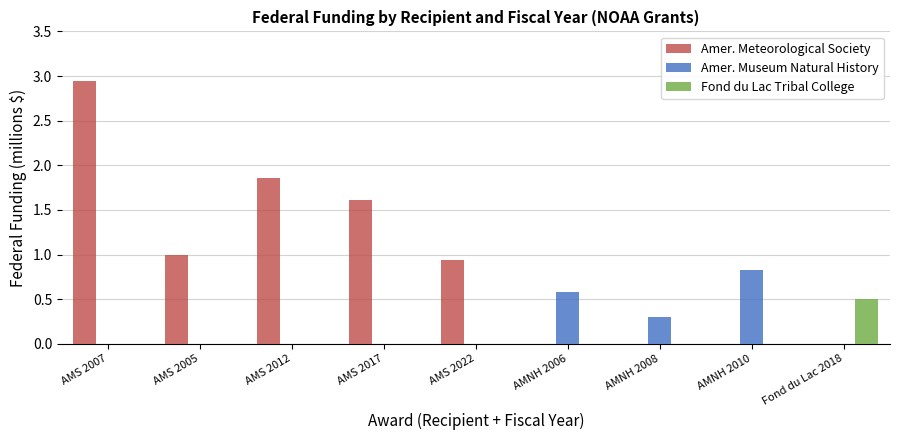

Which category has the highest value in the Fond du Lac Tribal College series?

Fond du Lac 2018